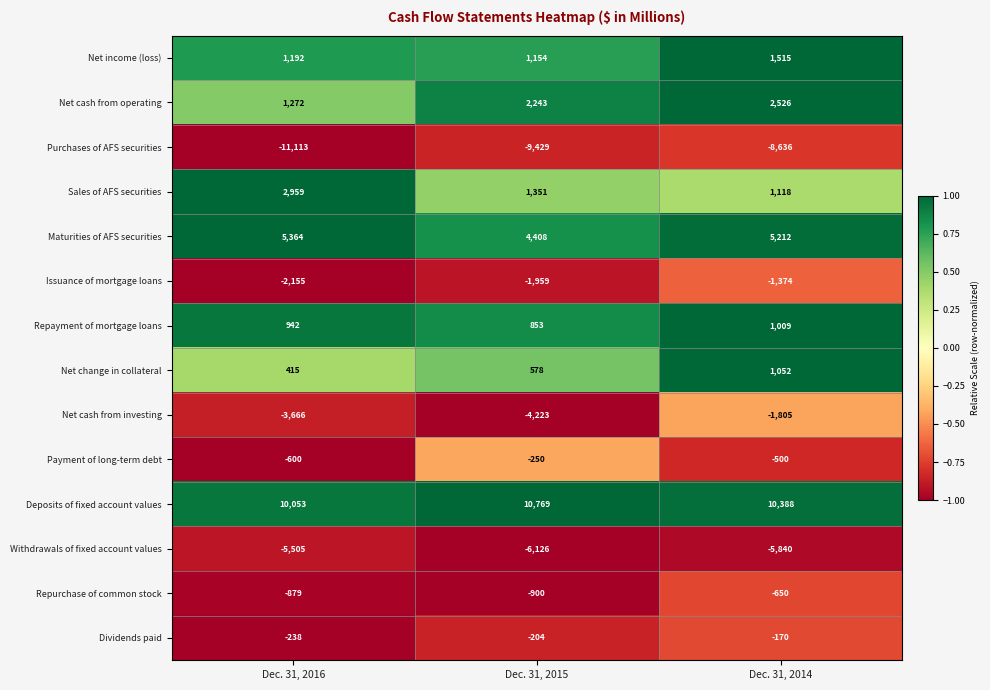

What is the smallest value displayed?

-11113